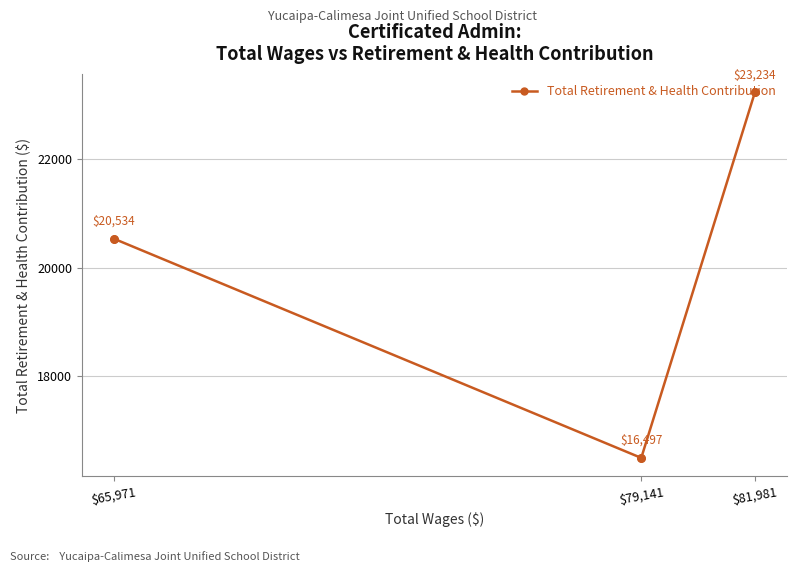

What is the change in value from $81,981 to $79,141?

-6737